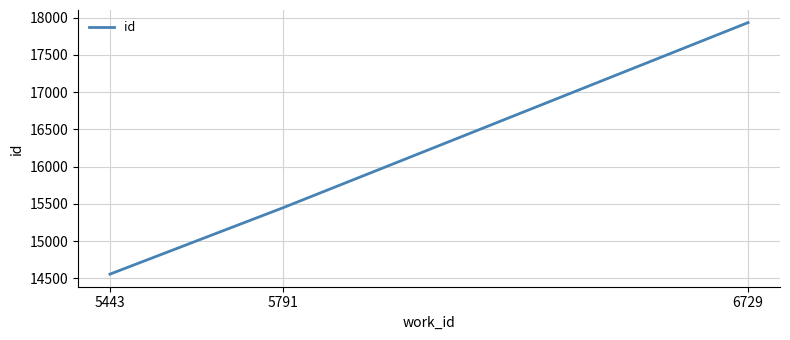

How many values are between 14558 and 17934?

3